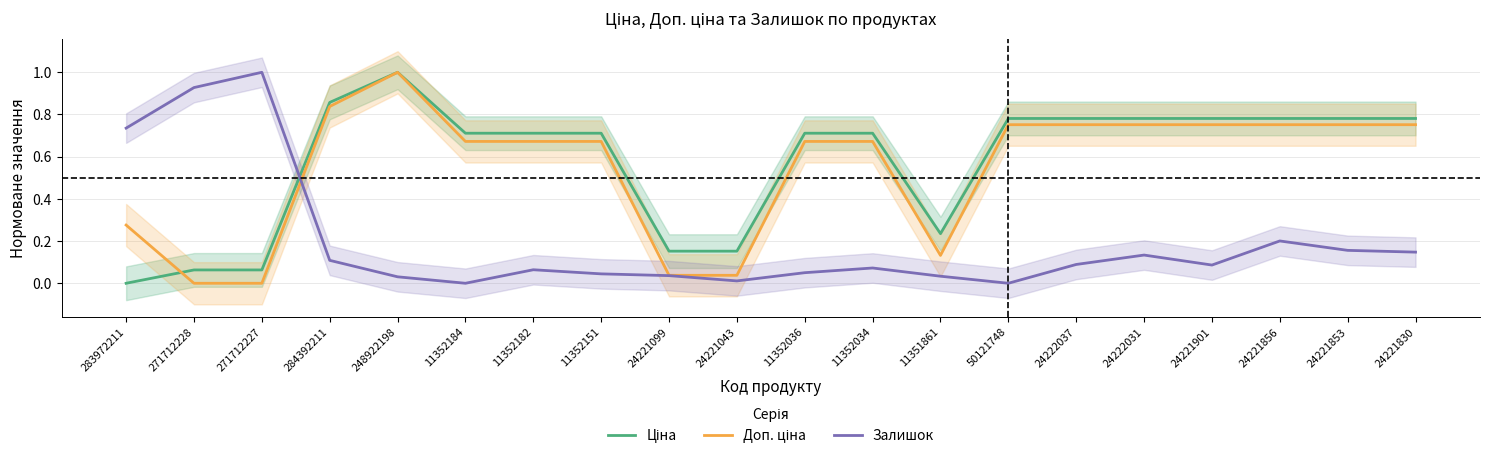

What is the label of the 18th point from the left?

24221856